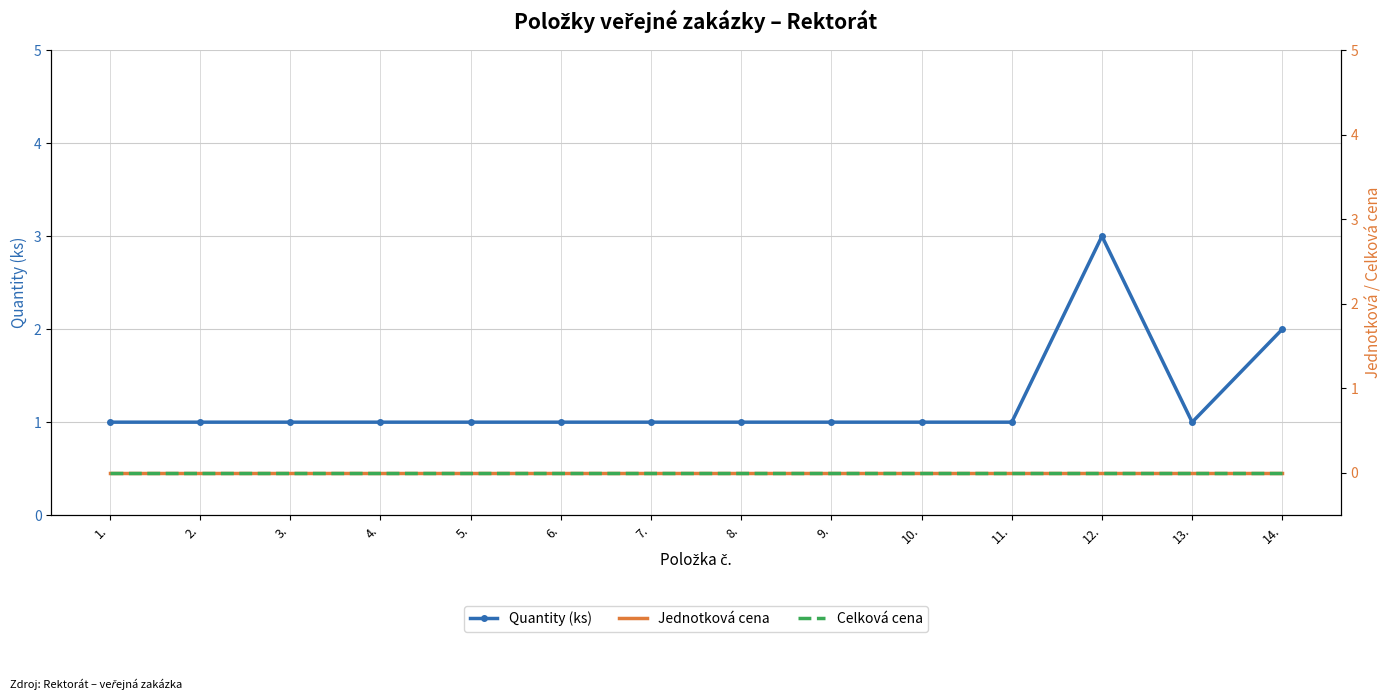

Which series has the largest total across all categories?

Quantity (ks)